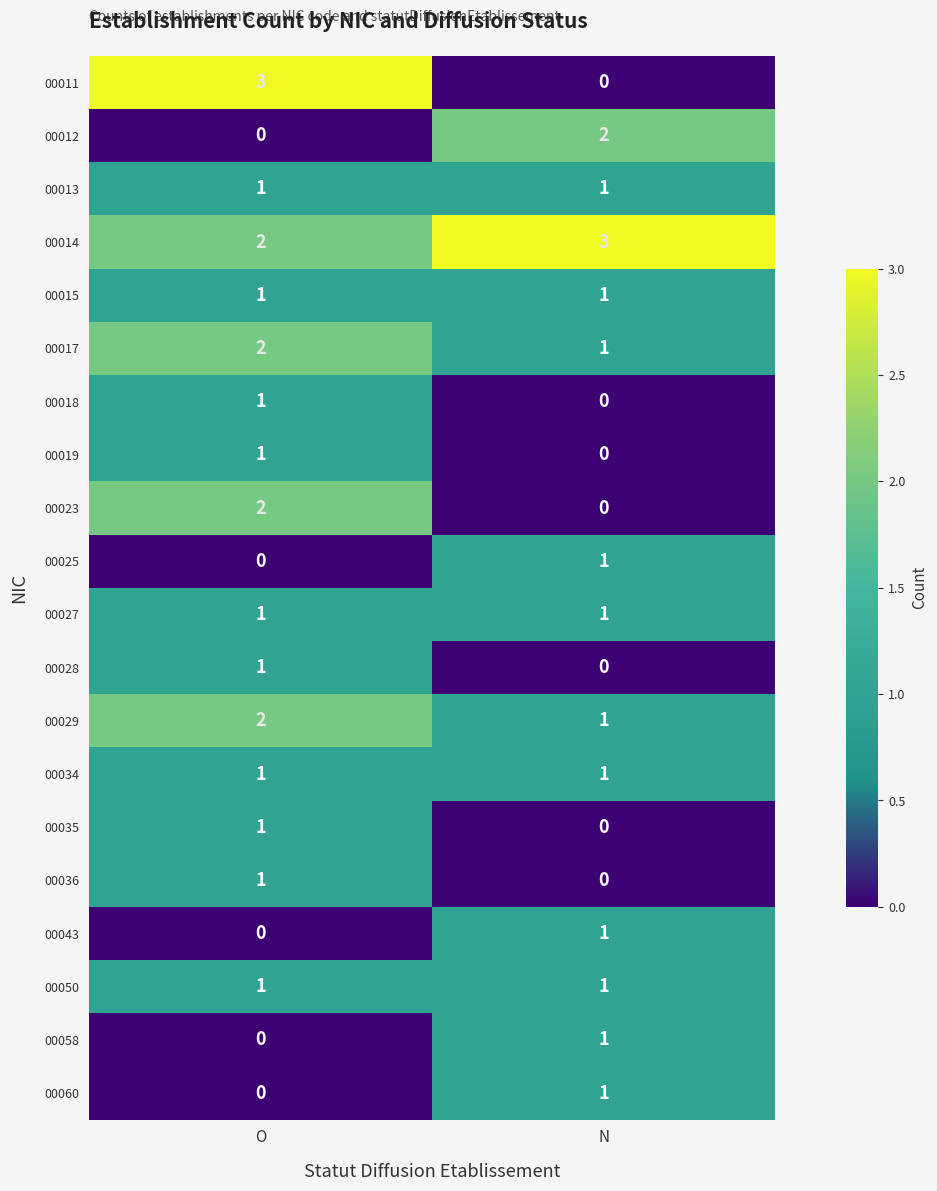

Which category has the lowest value in the 00029 series?

N